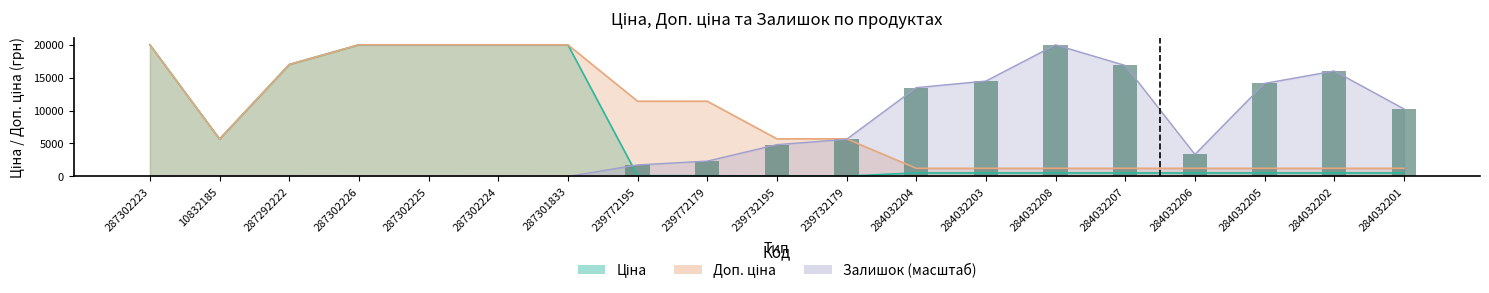

The Ціна series shows 10447.5 at 287302225. True or false?

False